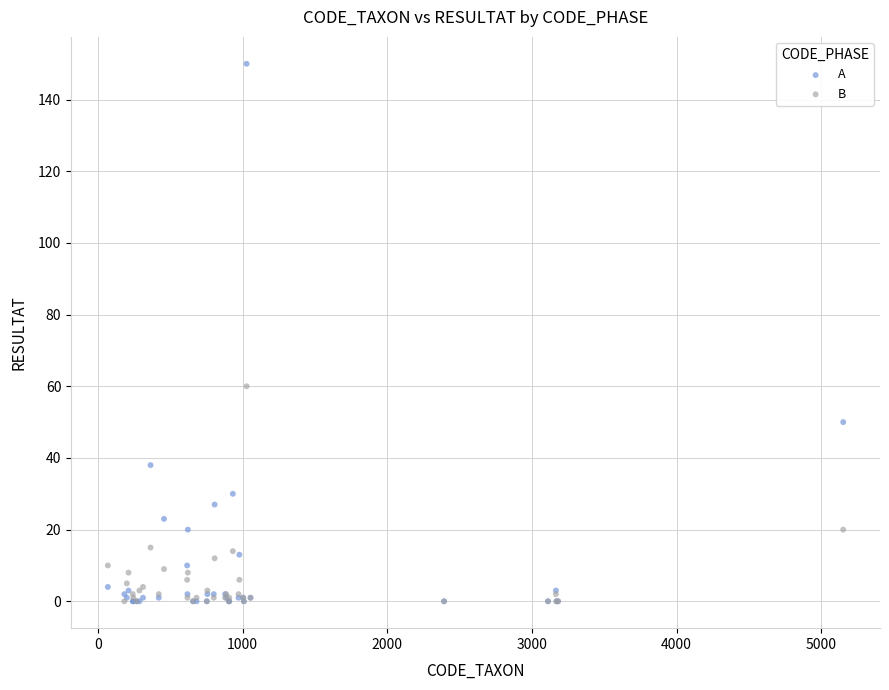

Which series has the widest spread of Y values?

A